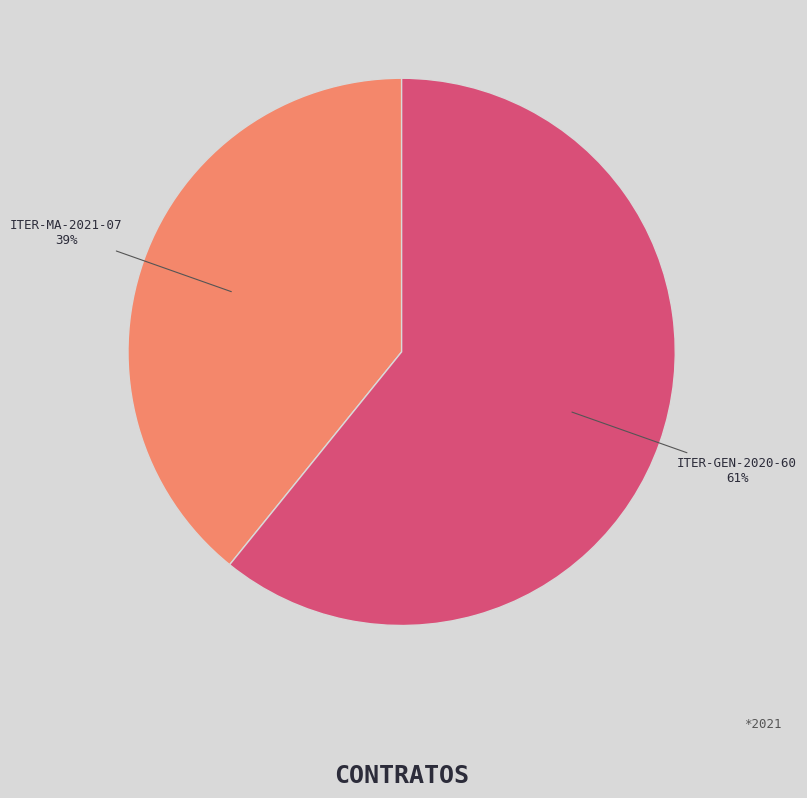

To the nearest percent, what is the difference between the largest and smallest slice percentages?

22%